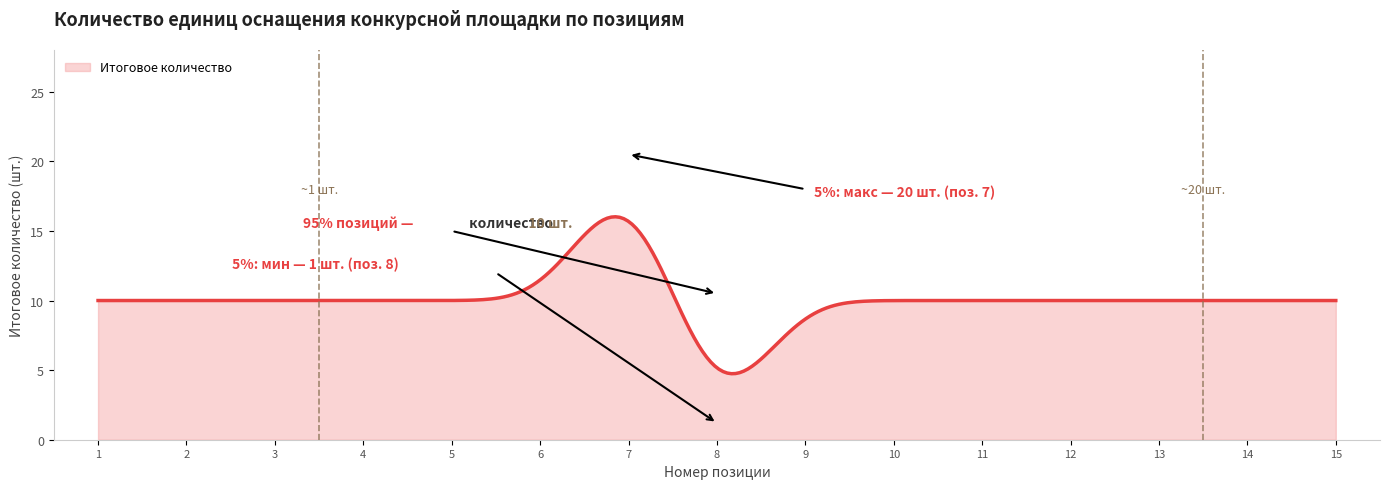

How many lines are shown in the chart?

1